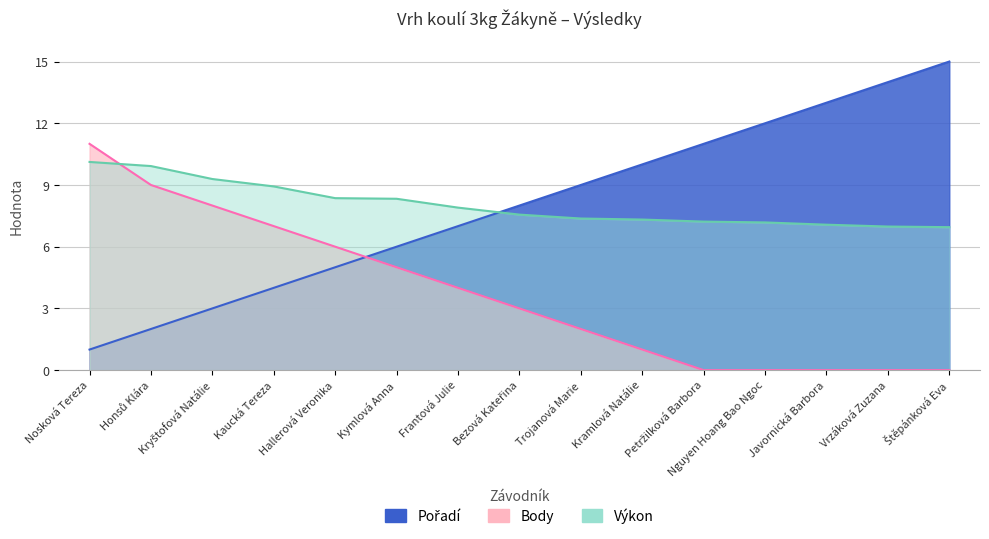

At which label does Výkon first exceed 7?

Nosková Tereza